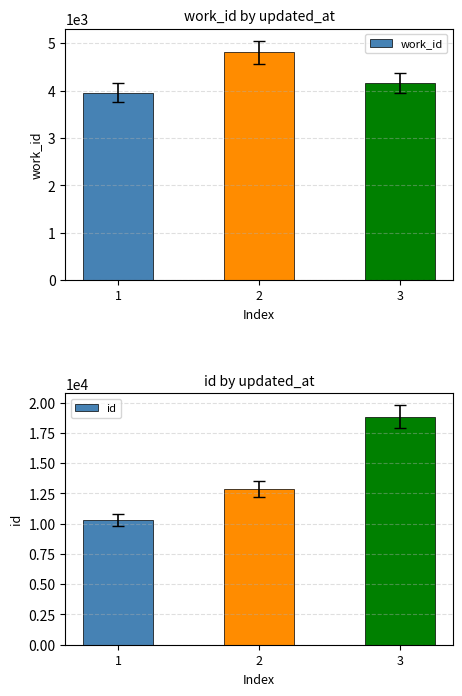

What is the value of the id bar at the 1st from the left?

10287